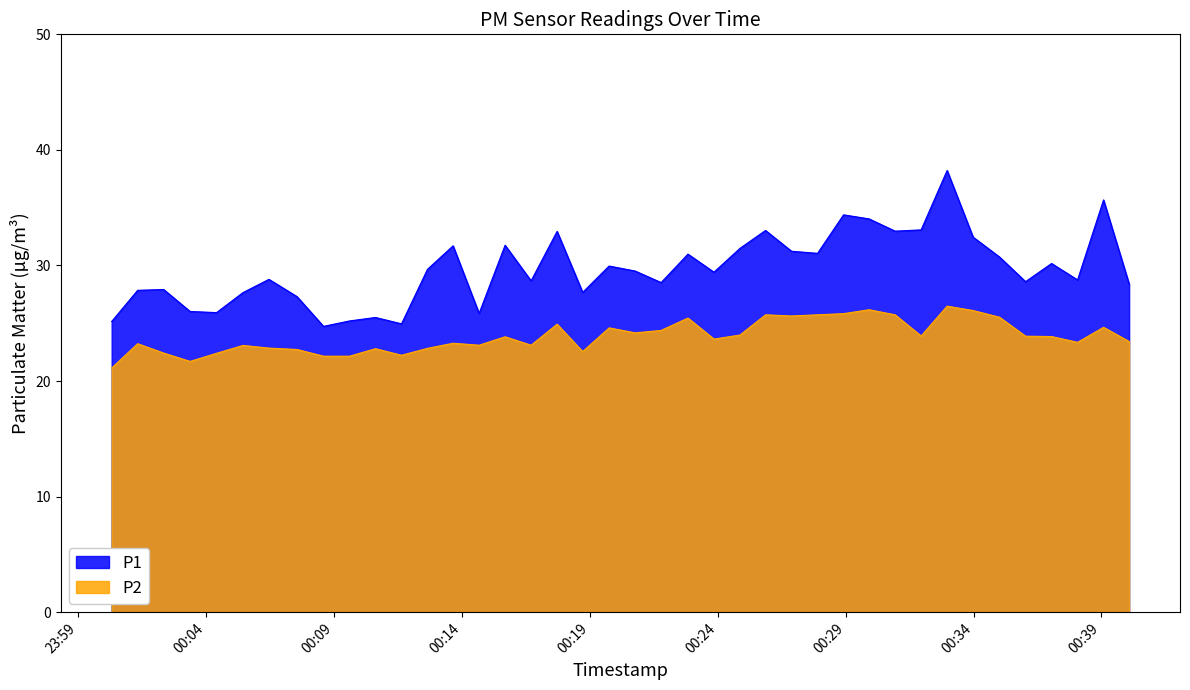

What is the total value across all series at 2023-04-24T00:21:47?

52.9